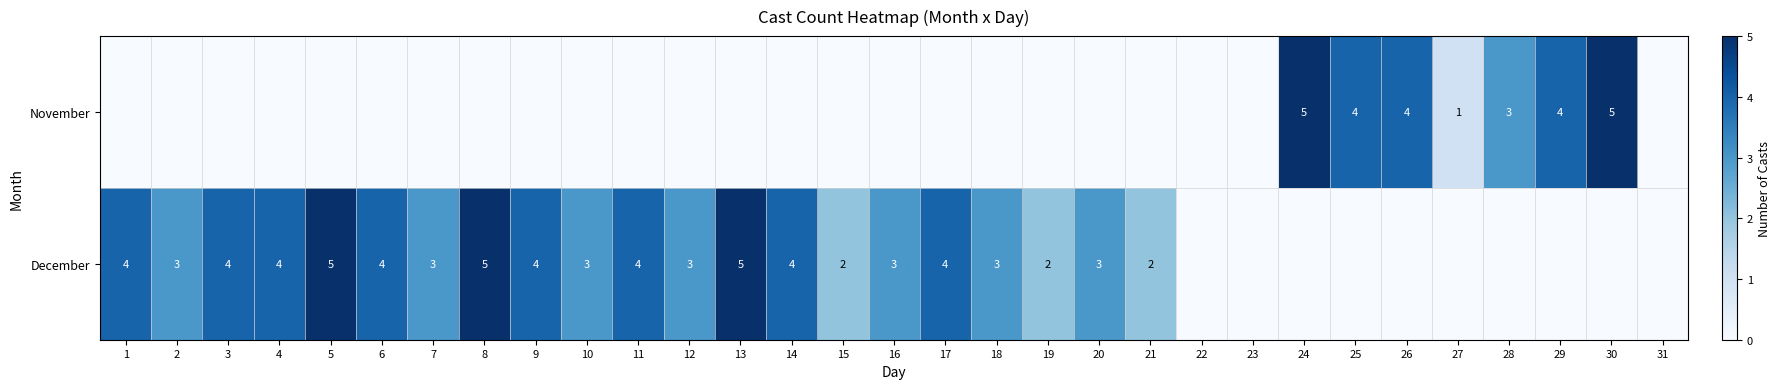

What is the greatest value displayed?

5